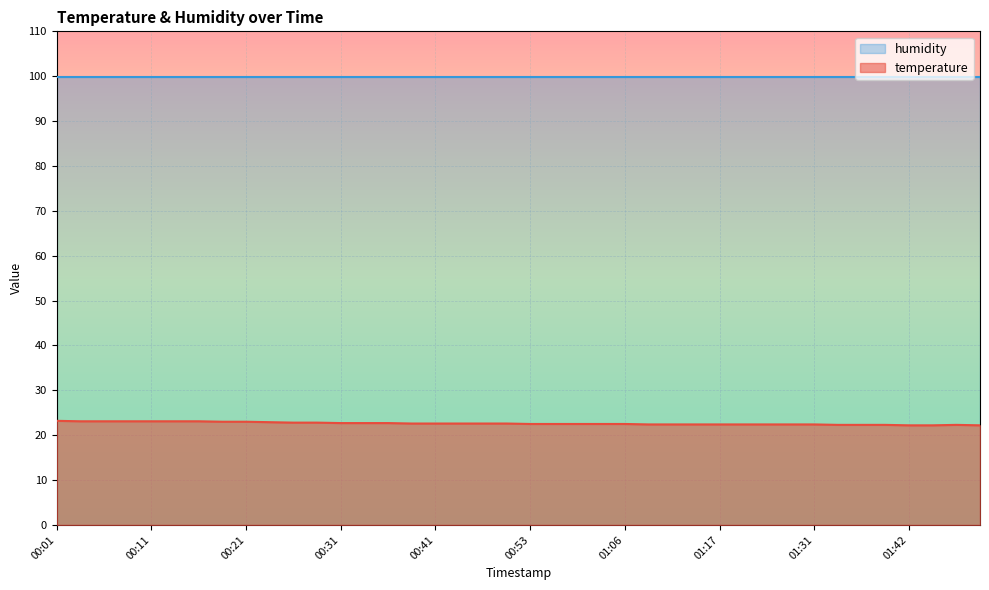

True or false: temperature and humidity cross at least once.

False